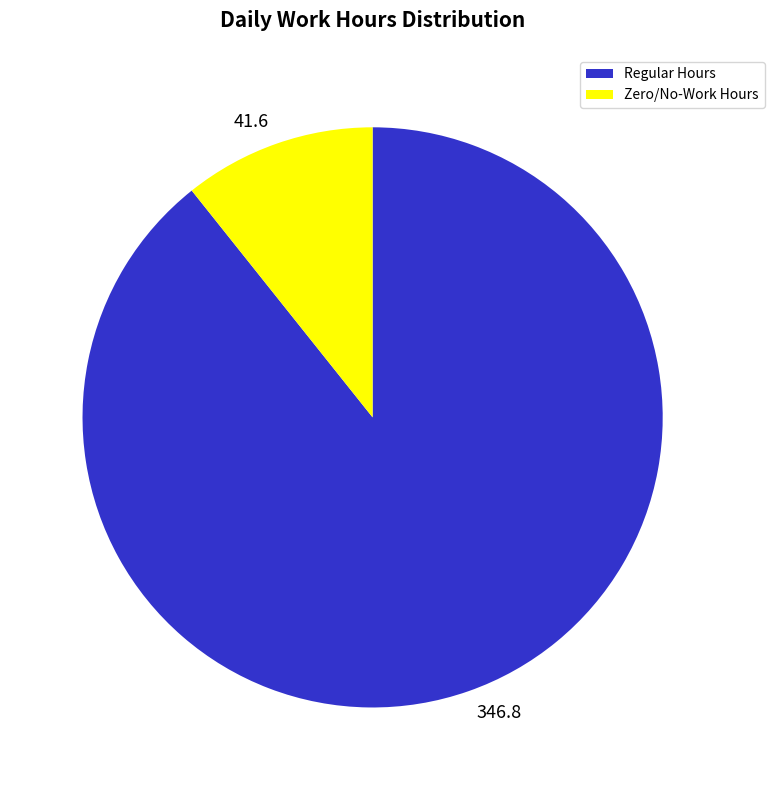

Combined, do Zero/No-Work Hours and Regular Hours account for over 50%?

Yes